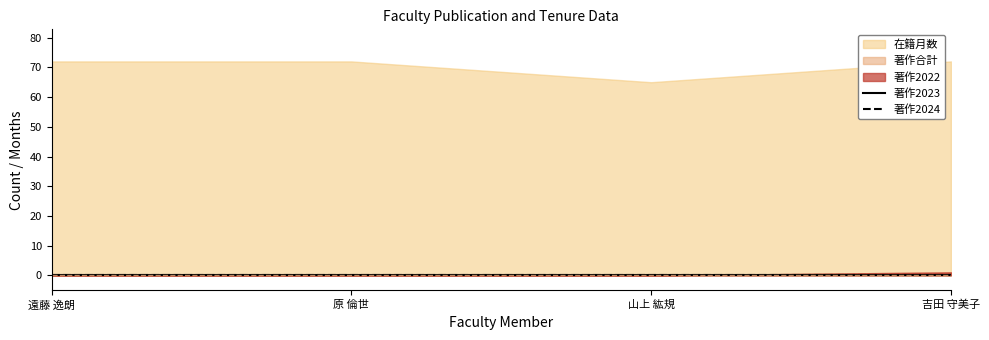

Does the chart have visible grid lines?

No